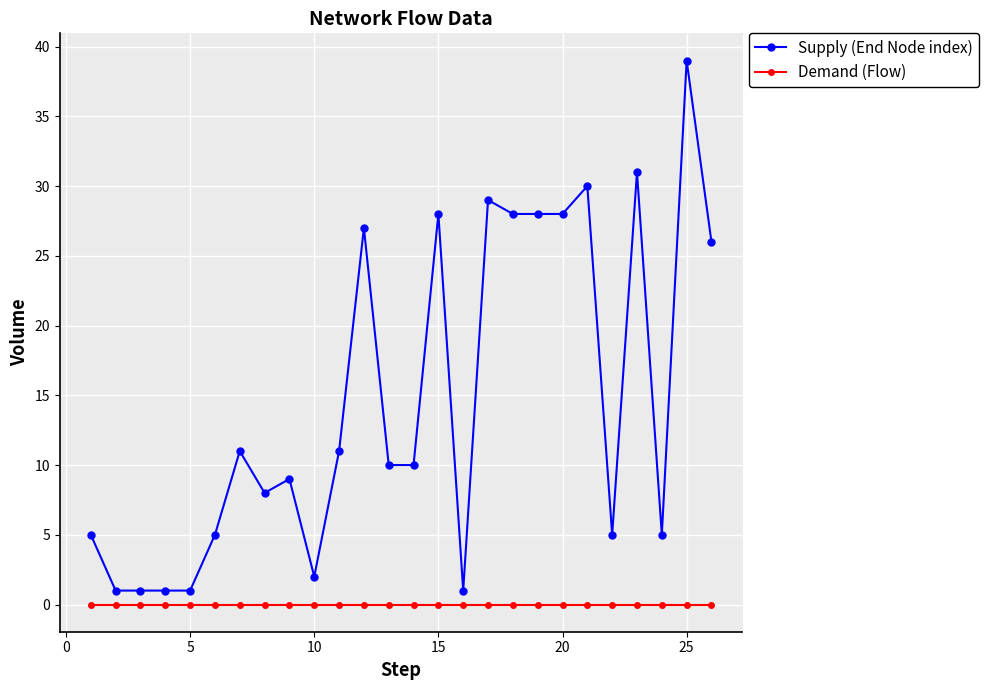

Rank the series by their average value, from highest to lowest.

Supply (End Node index), Demand (Flow)